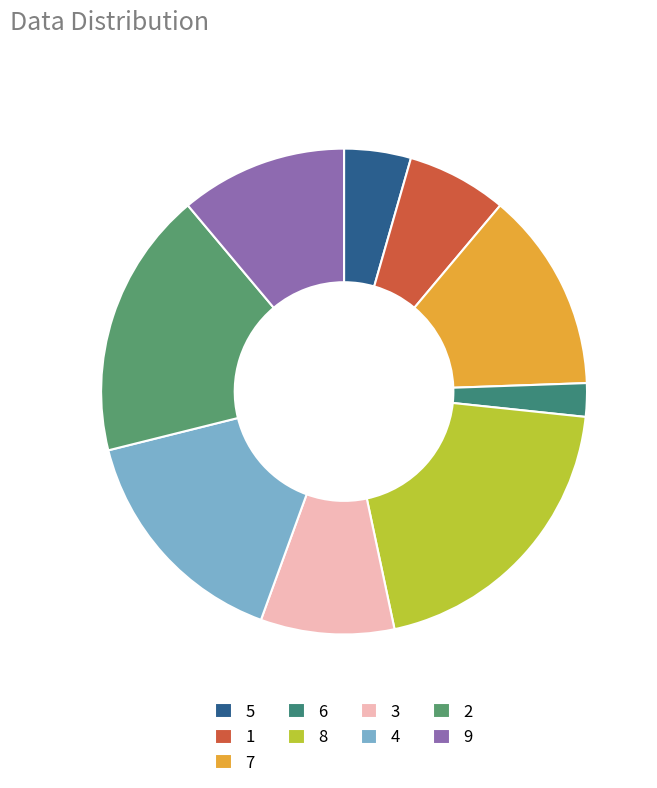

Is it true that 9 is 29% of the pie?

False